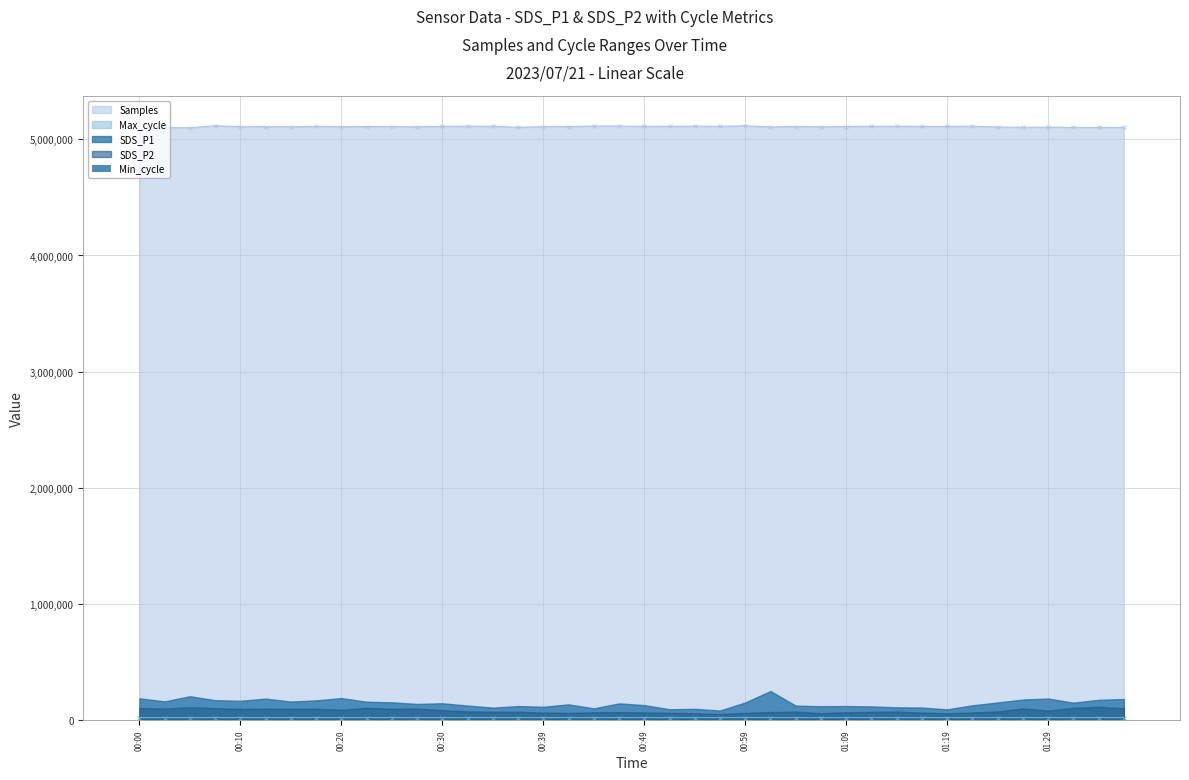

What is the maximum value for Samples?

5117618